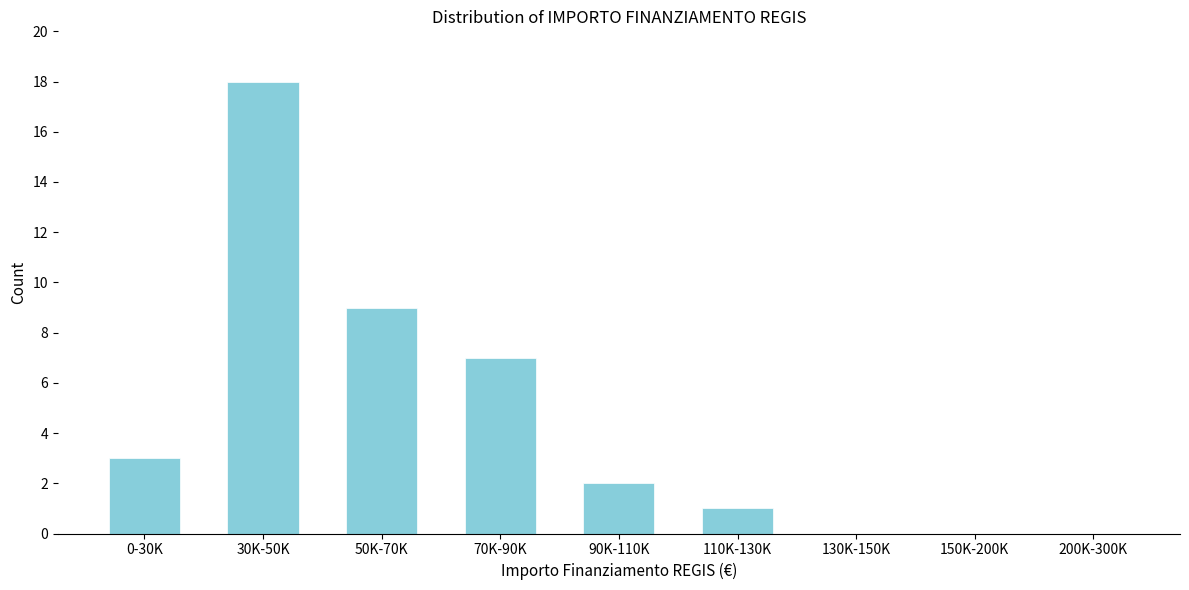

Reading right to left, what are all the values shown in this chart?

200K-300K=0	150K-200K=0	130K-150K=0	110K-130K=1	90K-110K=2	70K-90K=7	50K-70K=9	30K-50K=18	0-30K=3